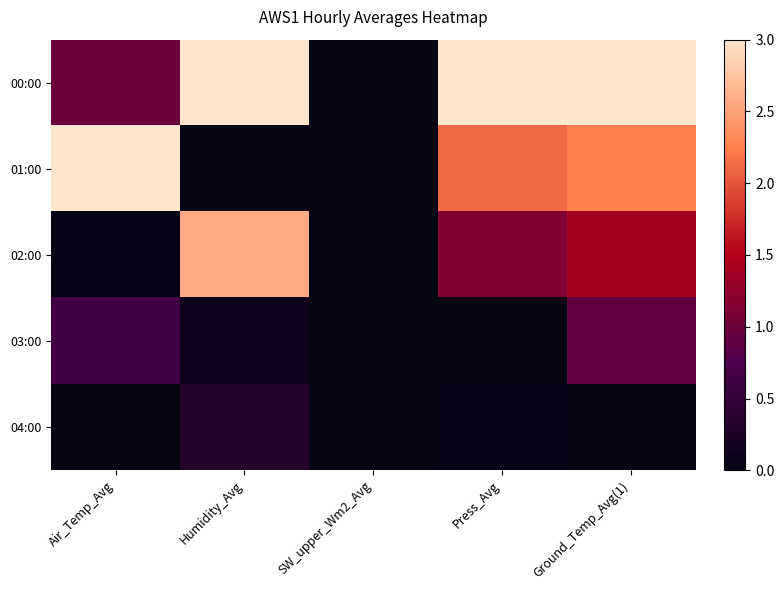

Reading right to left, extract all data points from this chart.

00:00: Ground_Temp_Avg(1)=3.0	Press_Avg=3.0	SW_upper_Wm2_Avg=0.0	Humidity_Avg=3.0	Air_Temp_Avg=1.0
01:00: Ground_Temp_Avg(1)=2.3	Press_Avg=2.1	SW_upper_Wm2_Avg=0.0	Humidity_Avg=0.0	Air_Temp_Avg=3.0
02:00: Ground_Temp_Avg(1)=1.4	Press_Avg=1.1	SW_upper_Wm2_Avg=0.0	Humidity_Avg=2.6	Air_Temp_Avg=0.0
03:00: Ground_Temp_Avg(1)=0.9	Press_Avg=0.0	SW_upper_Wm2_Avg=0.0	Humidity_Avg=0.1	Air_Temp_Avg=0.6
04:00: Ground_Temp_Avg(1)=0.0	Press_Avg=0.0	SW_upper_Wm2_Avg=0.0	Humidity_Avg=0.3	Air_Temp_Avg=0.0